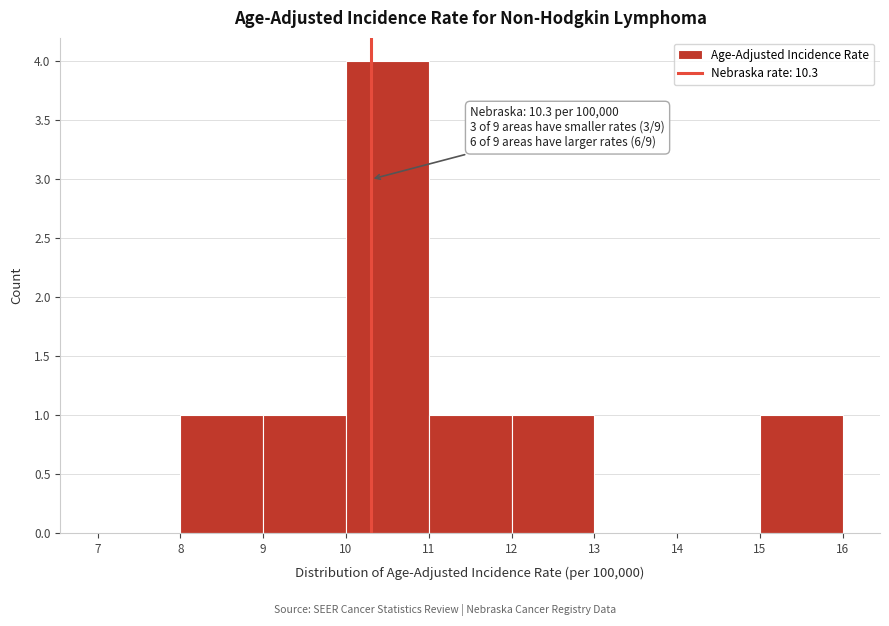

Over which range of the x-axis is the bar tallest?

10 to 11